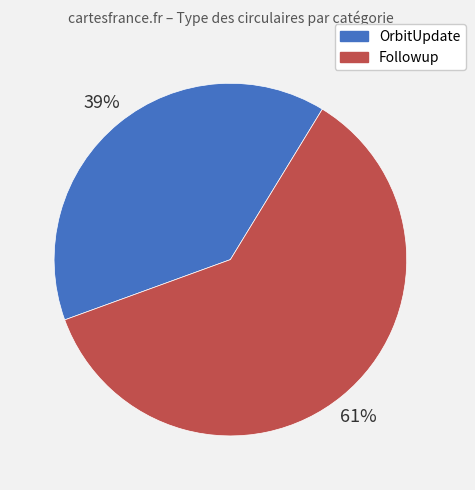

True or false: OrbitUpdate accounts for 32% of the total.

False